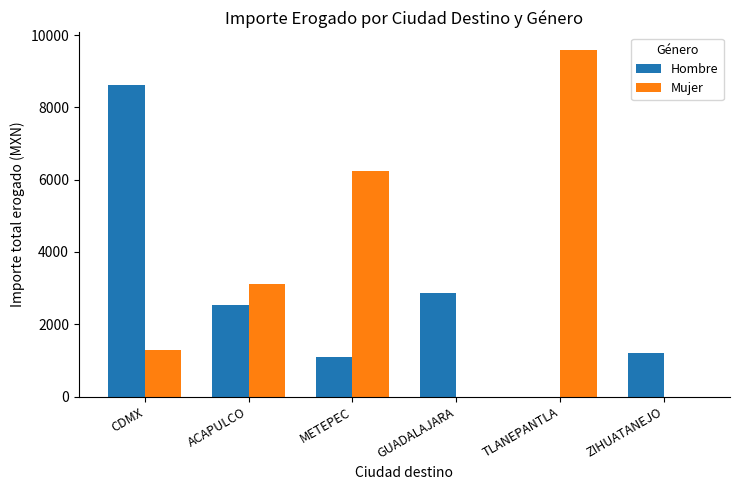

Which label corresponds to the largest value in the chart?

TLANEPANTLA